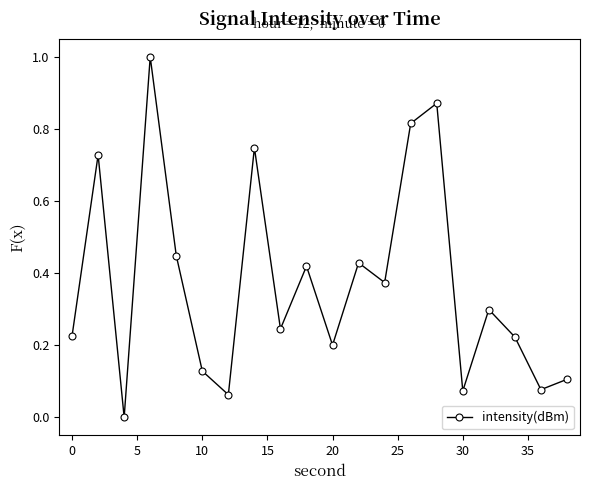

What is the sum of all values?

7.5